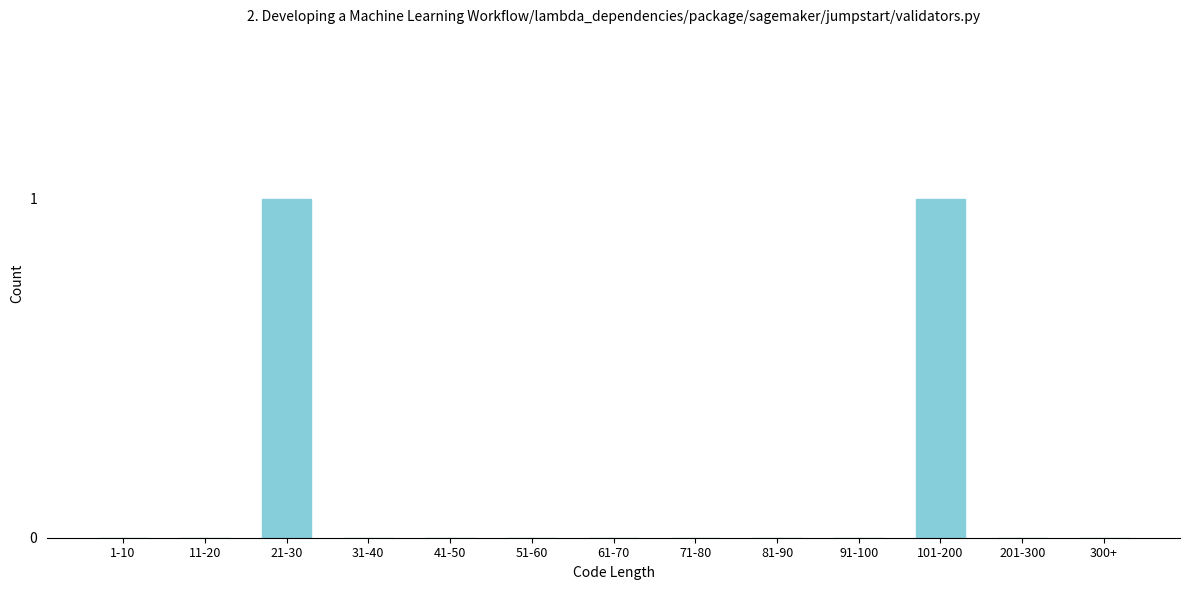

Reading left to right, list all the values displayed in this chart.

1-10=0	11-20=0	21-30=1	31-40=0	41-50=0	51-60=0	61-70=0	71-80=0	81-90=0	91-100=0	101-200=1	201-300=0	300+=0